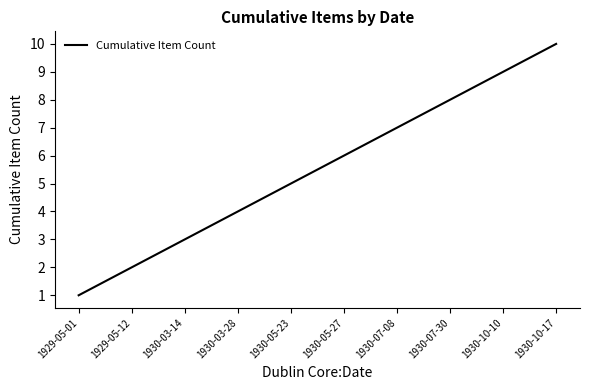

What position from the left is 1930-10-10?

9